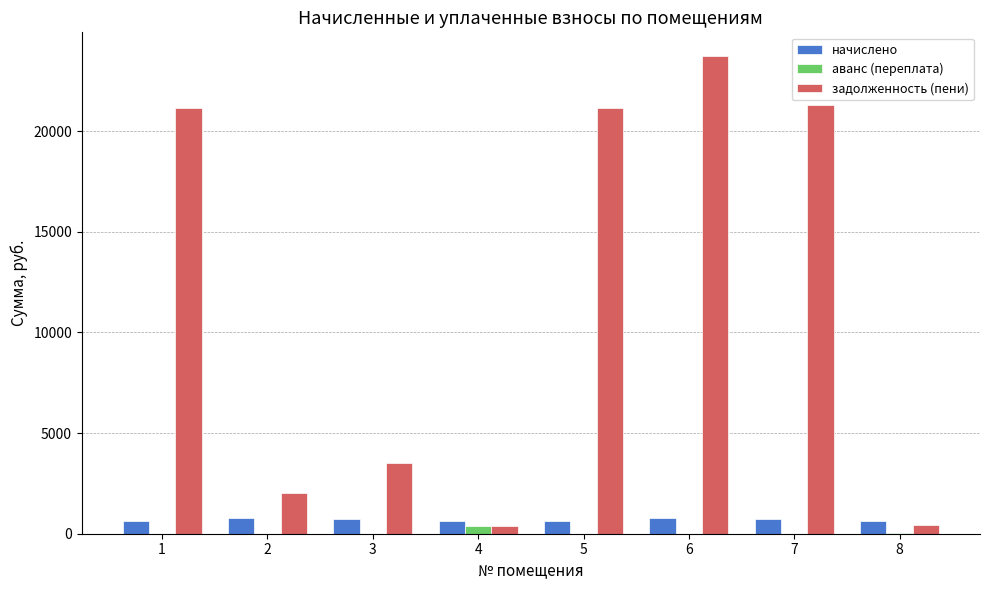

Is the value of начислено at 2 greater than the value of задолженность (пени) at 6?

No